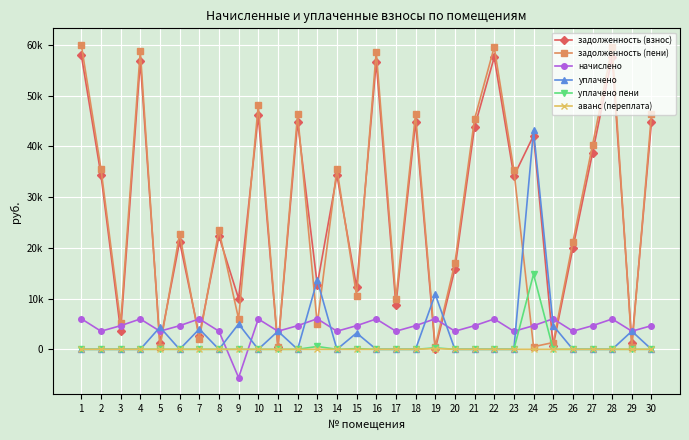

True or false: аванс (переплата) has more than 2 points higher than both neighbors.

False